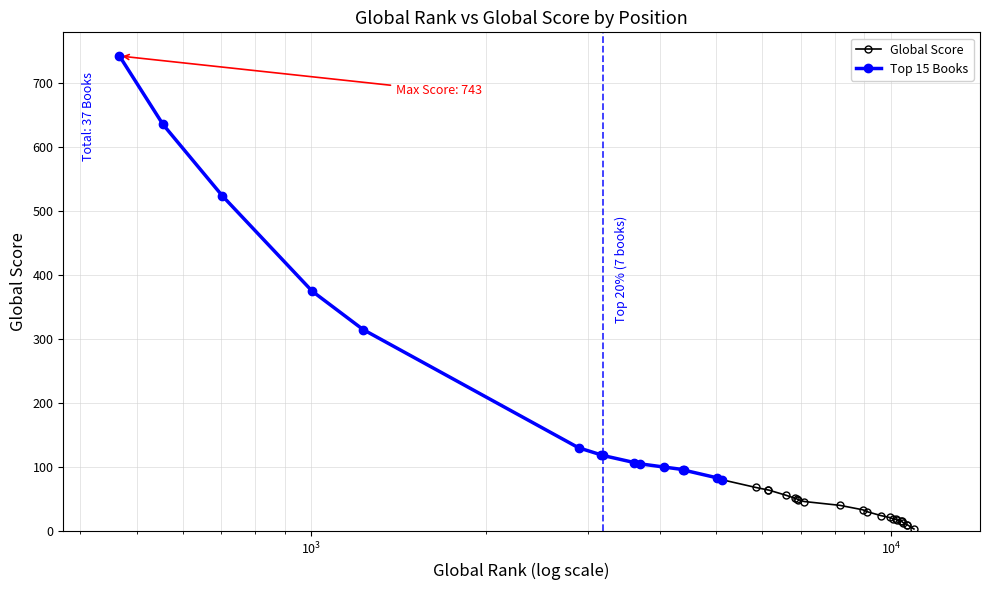

What is the maximum value shown in the chart?

743